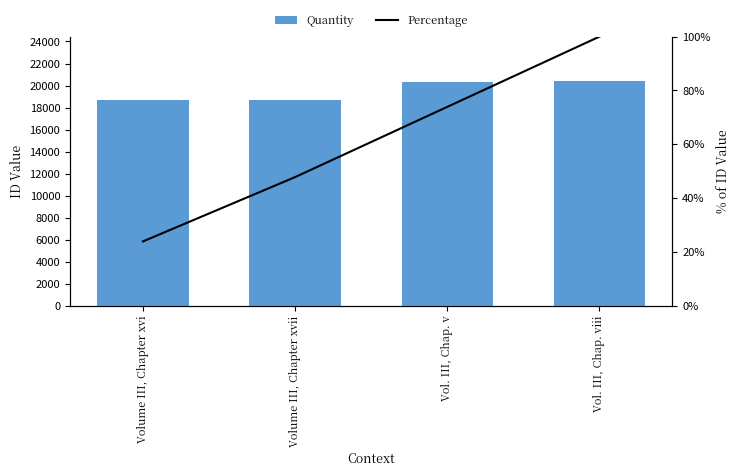

The value of Quantity at Volume III, Chapter xvii is 30123.9. True or false?

False